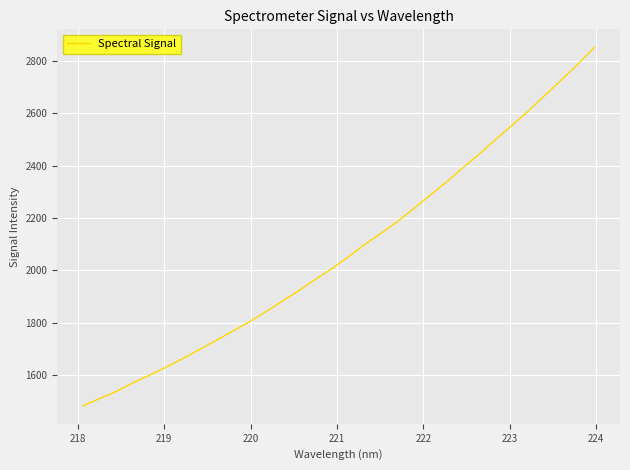

What is the difference between the maximum and minimum values?

1367.4